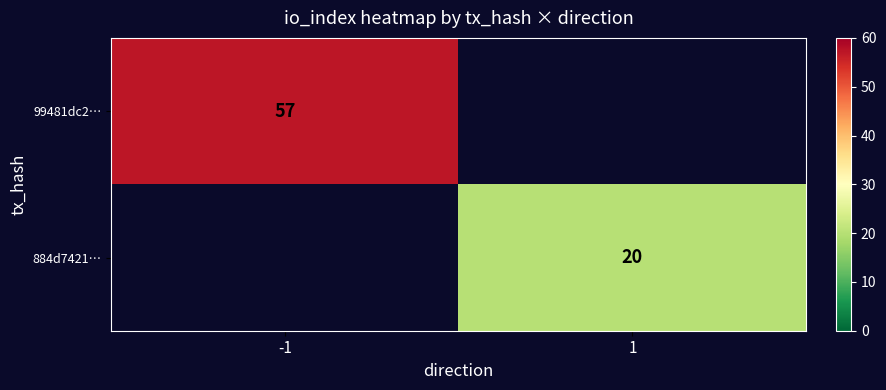

The 884d7421… series shows 20 at 1. True or false?

True